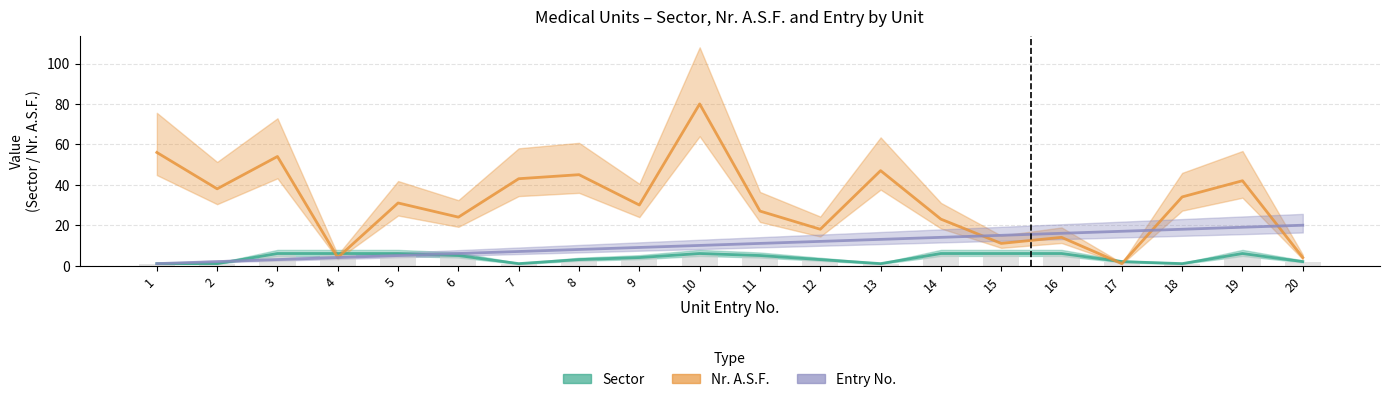

How many data points does each series have?

20